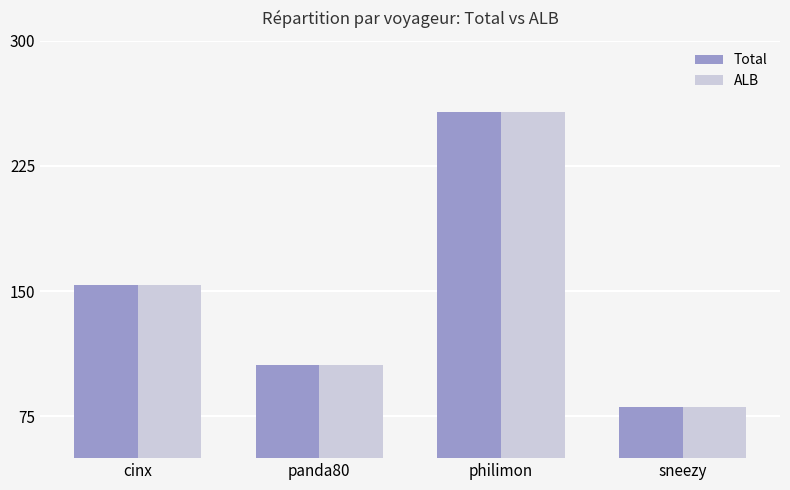

What is the difference between the maximum and minimum values in the Total series?

176.4